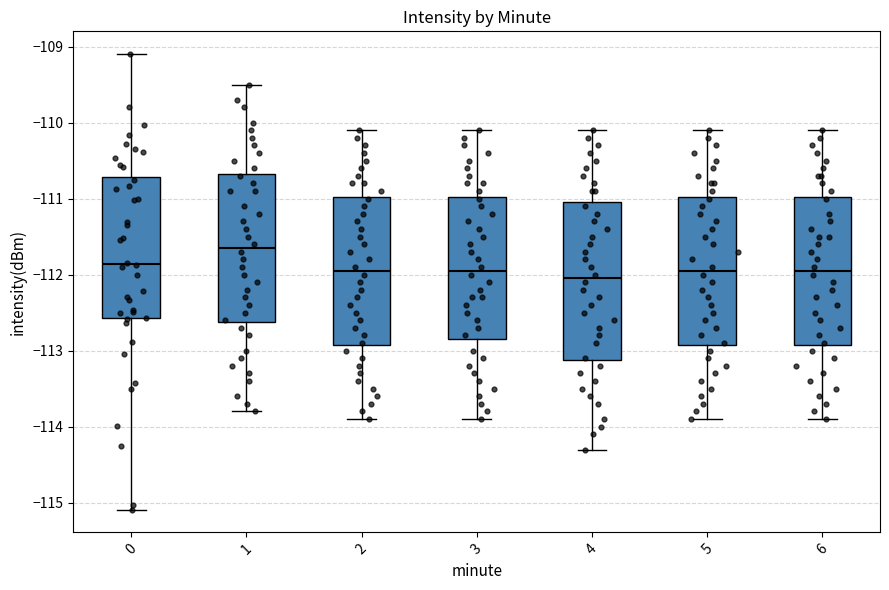

Reading left to right, read every box against the y-axis: the position of its median line, the range the box covers, and the ends of its whiskers. The values are not printed on the chart, so give them approximately, as read against the axis.

0: median -111.9, box -112.6 to -110.7, whiskers -115.1 to -109.1
1: median -111.6, box -112.6 to -110.7, whiskers -113.8 to -109.5
2: median -111.9, box -112.9 to -111.0, whiskers -113.9 to -110.1
3: median -111.9, box -112.8 to -111.0, whiskers -113.9 to -110.1
4: median -112.0, box -113.1 to -111.0, whiskers -114.3 to -110.1
5: median -111.9, box -112.9 to -111.0, whiskers -113.9 to -110.1
6: median -111.9, box -112.9 to -111.0, whiskers -113.9 to -110.1